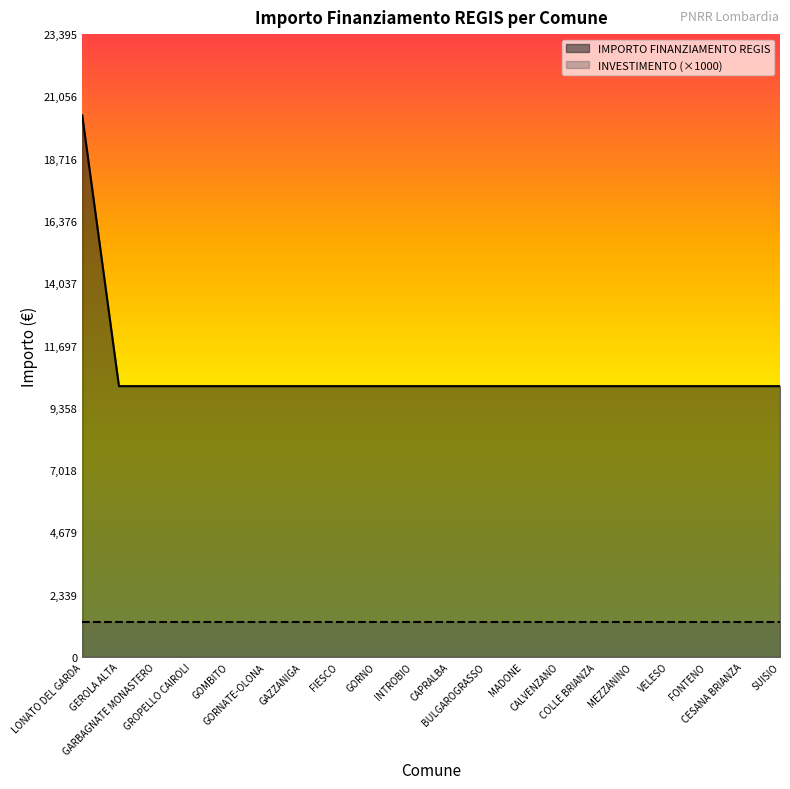

True or false: the data shows 10172 at GARBAGNATE MONASTERO.

True